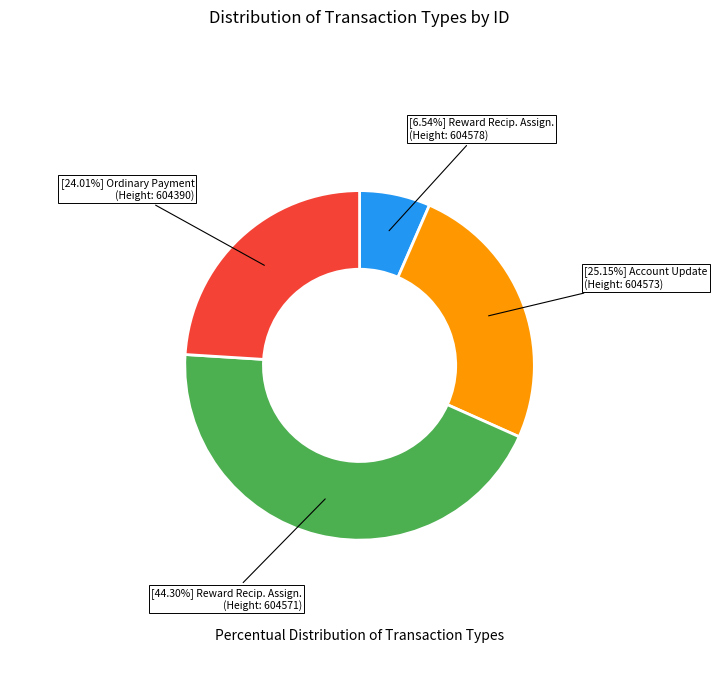

Does any single category account for the majority?

No